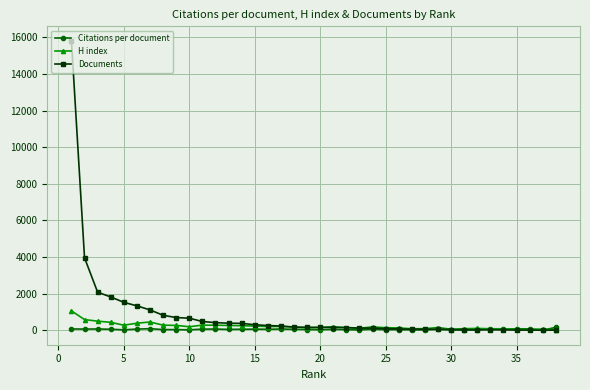

What is the difference between the maximum and second lowest values in the Citations per document series?

144.5